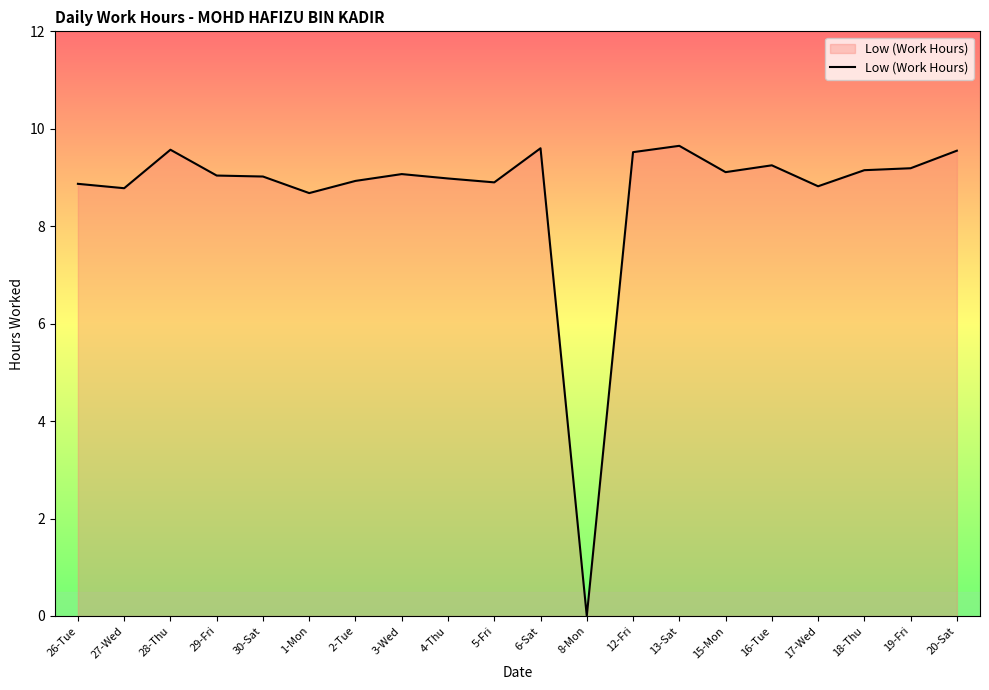

The value at 17-Wed is 8.8. True or false?

True